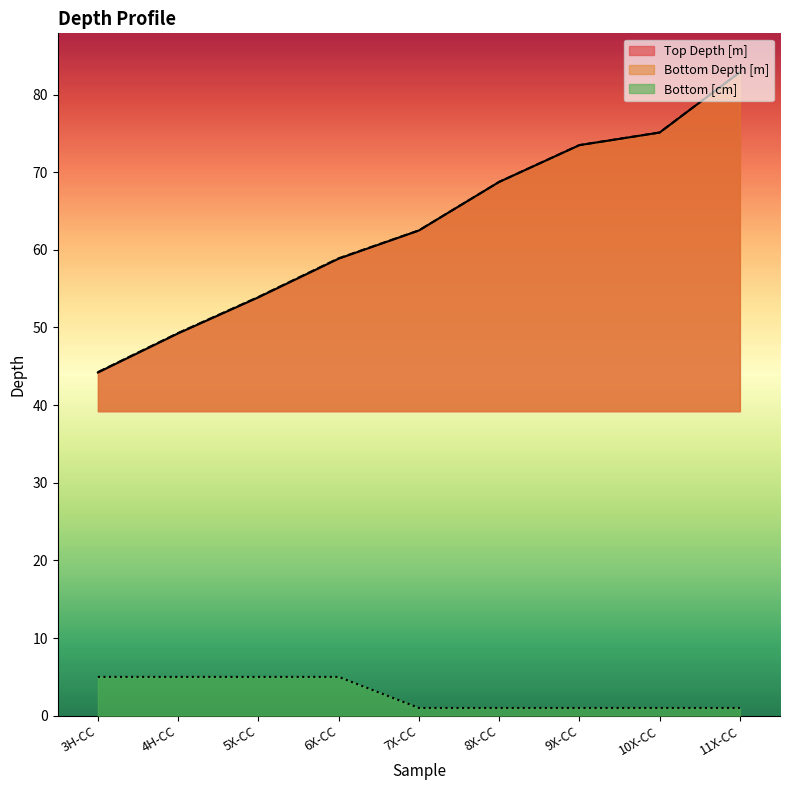

What is the label of the 9th point from the right?

3H-CC